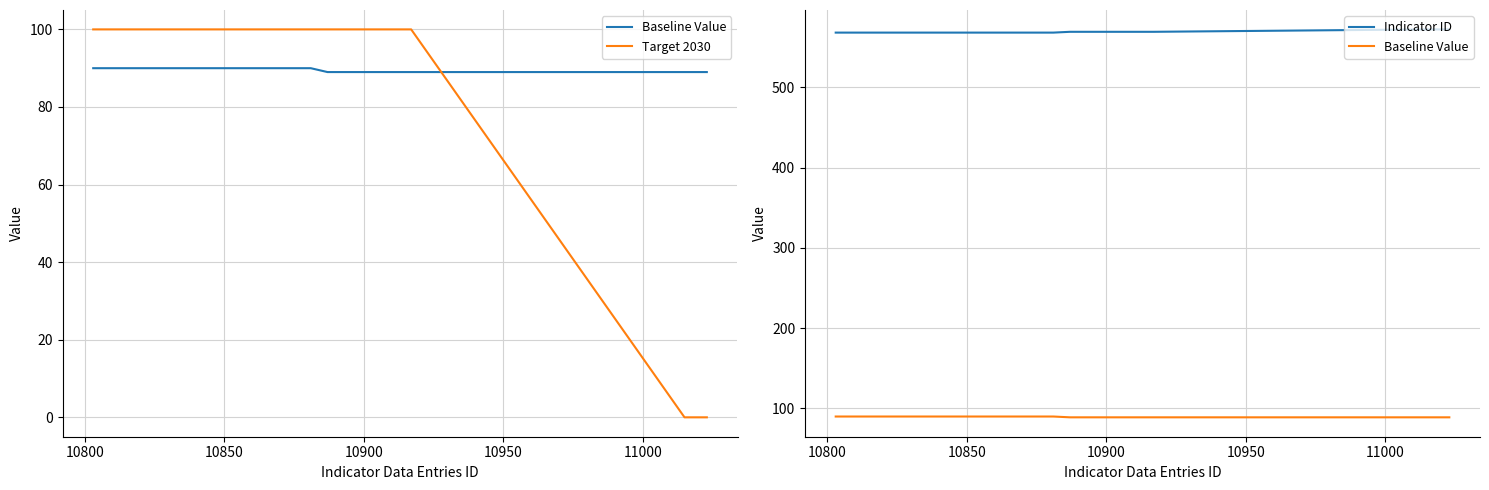

Is it true that Target 2030 equals 155 at 16?

False